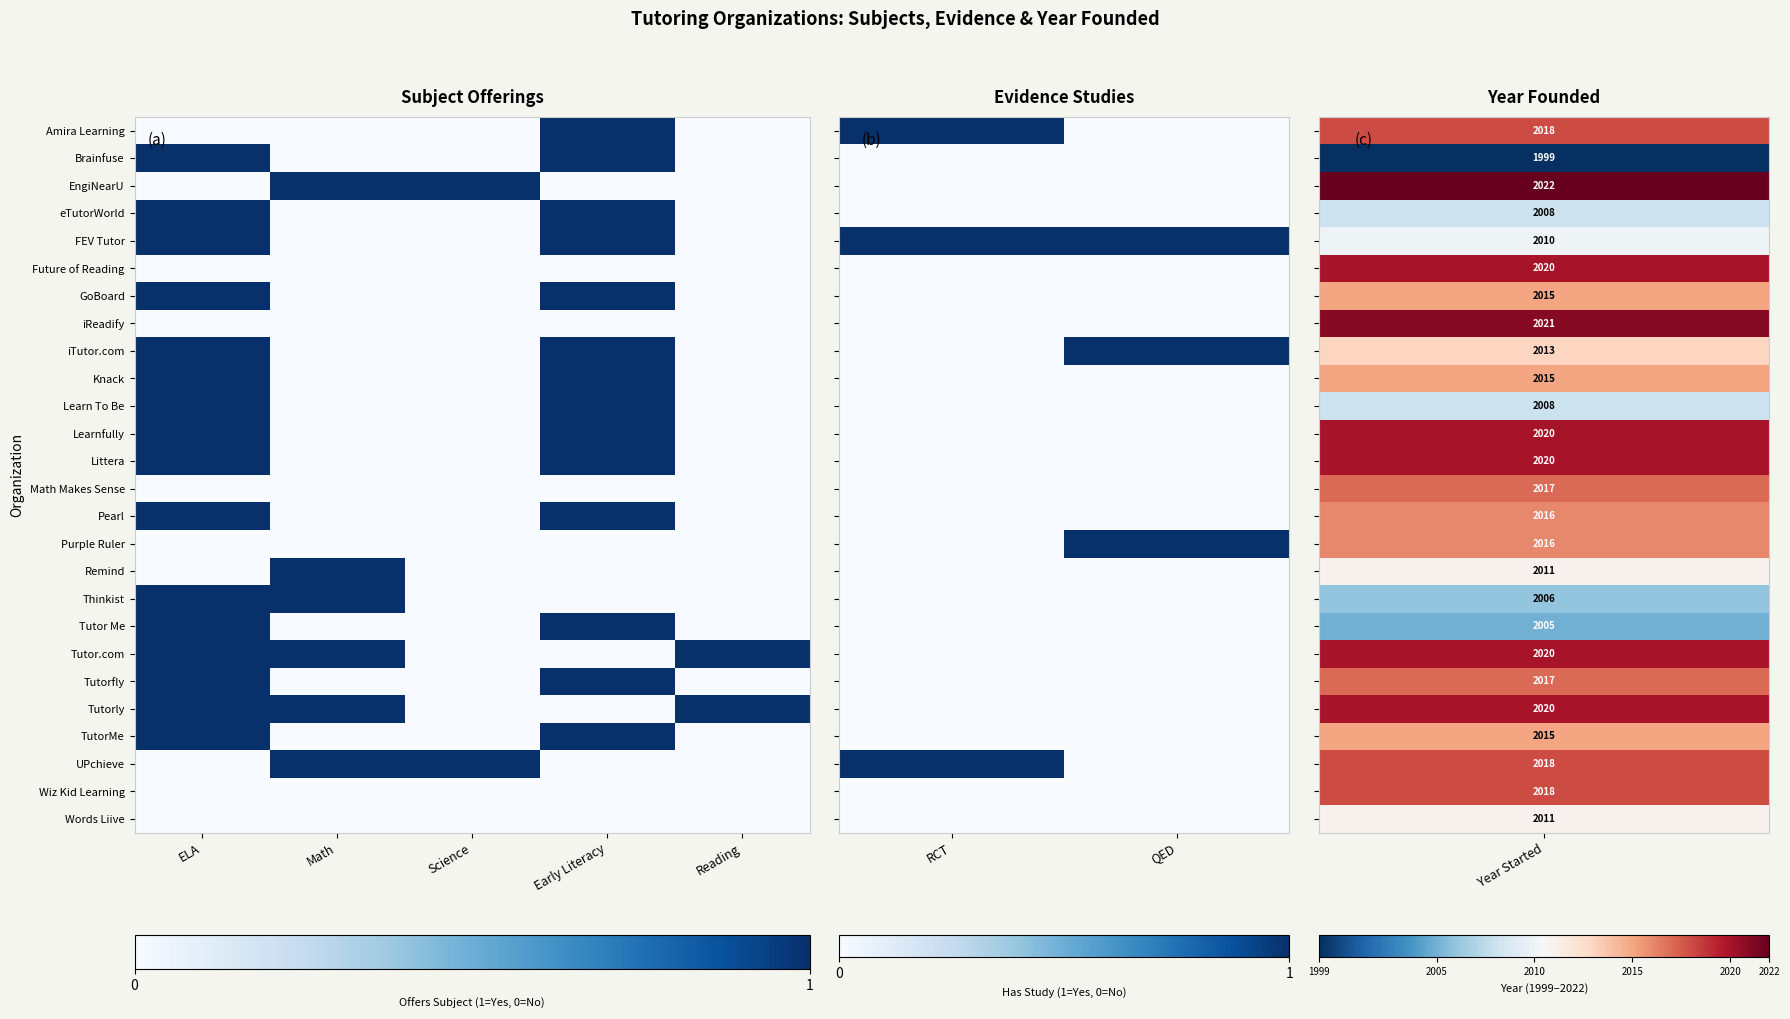

Is the value of Purple Ruler at RCT greater than the value of Remind at RCT?

No